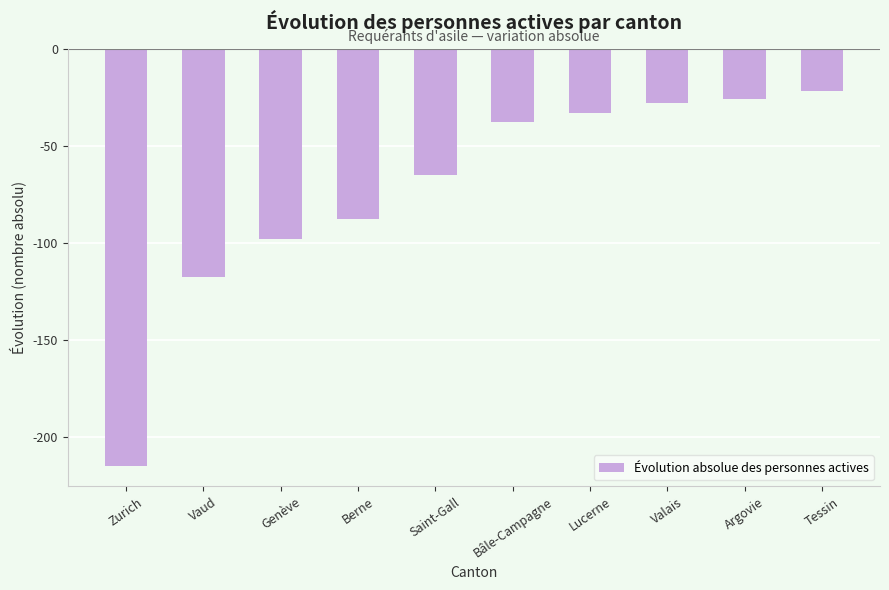

The chart shows a value of -38 at Argovie. True or false?

False